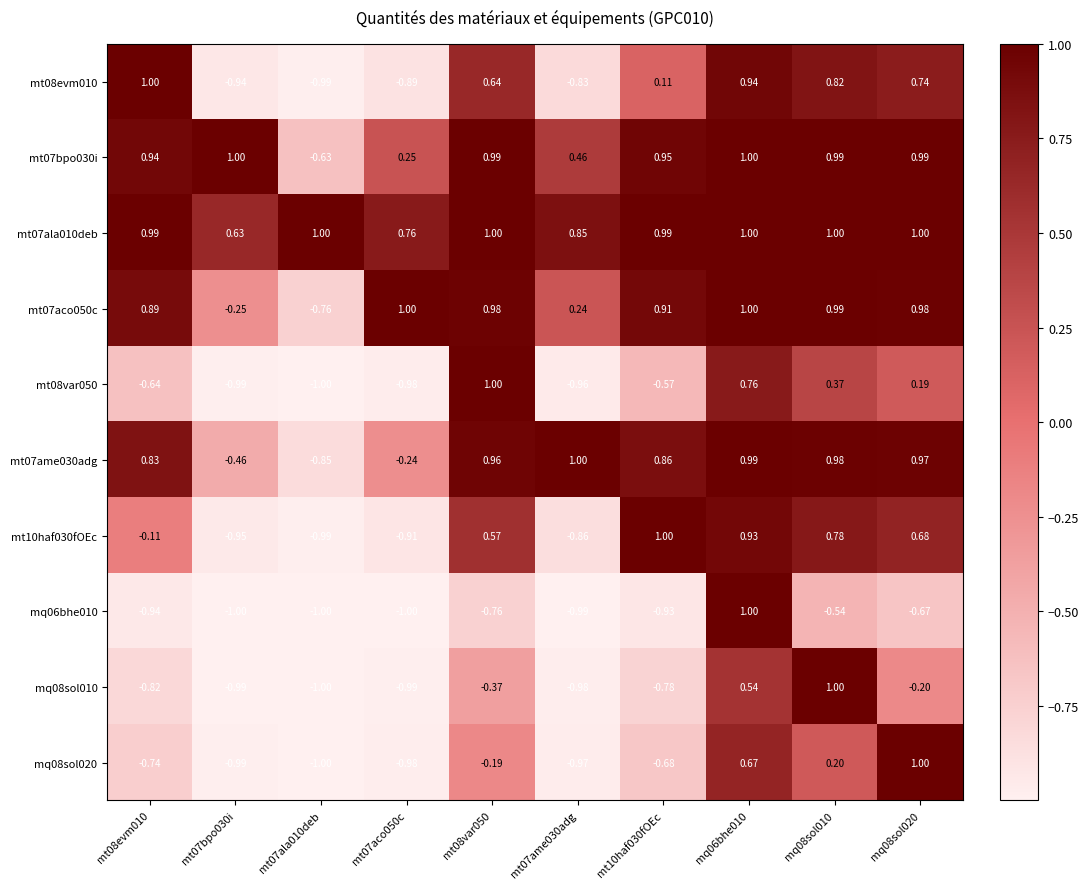

What is the difference between the highest and lowest values at mq08sol010?

1.5